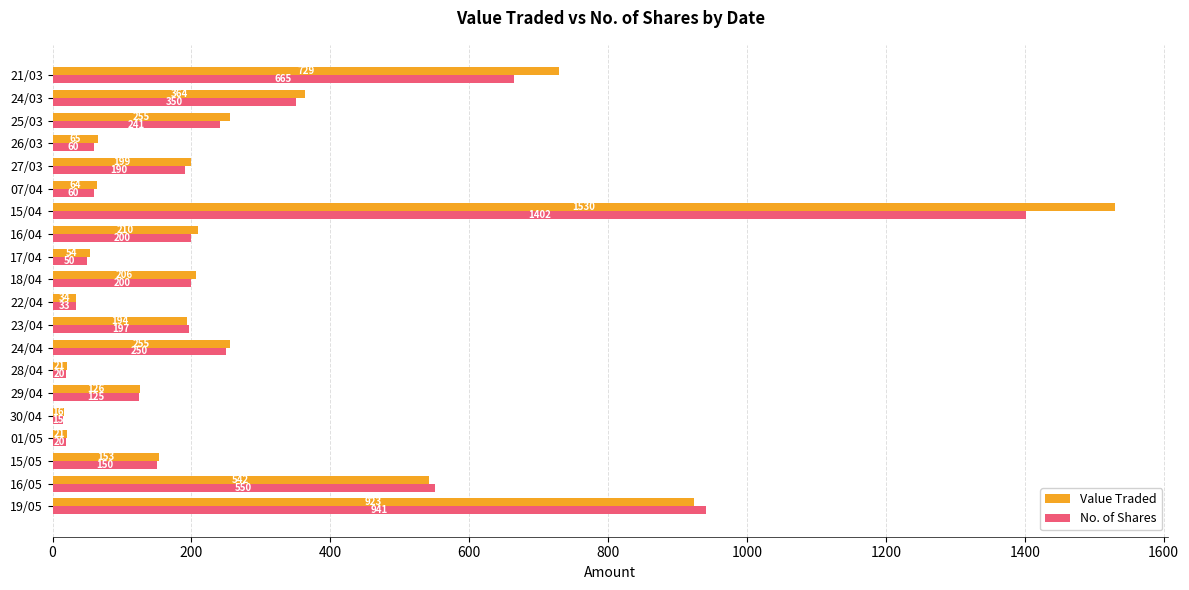

What is the difference between the No. of Shares values at 21/03 and 19/05?

276